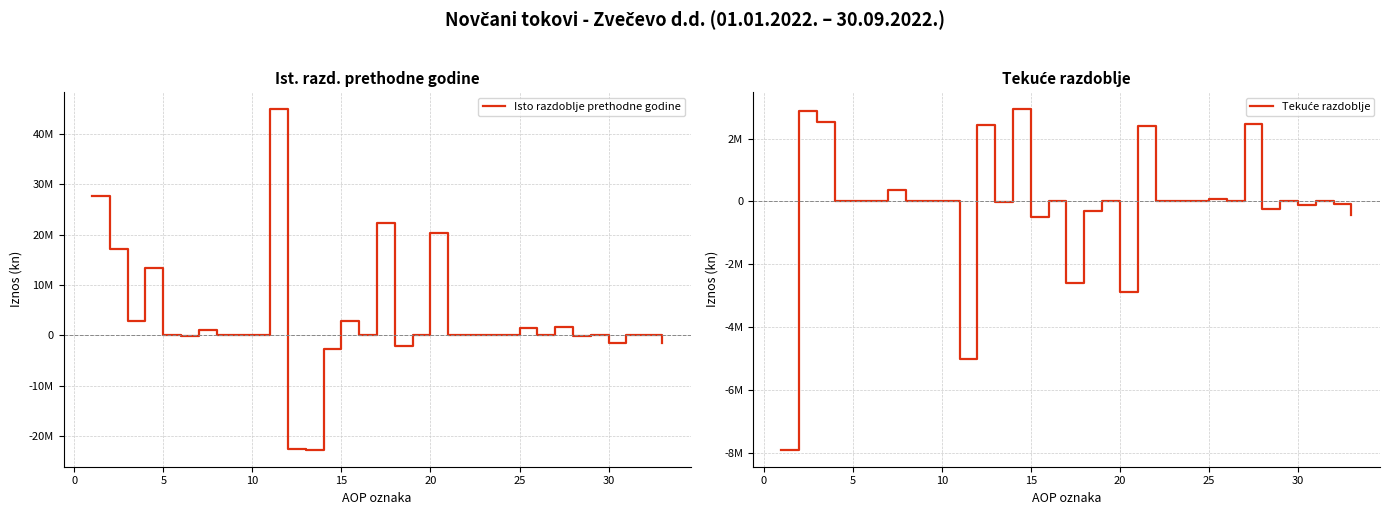

How many distinct data groups are displayed?

2